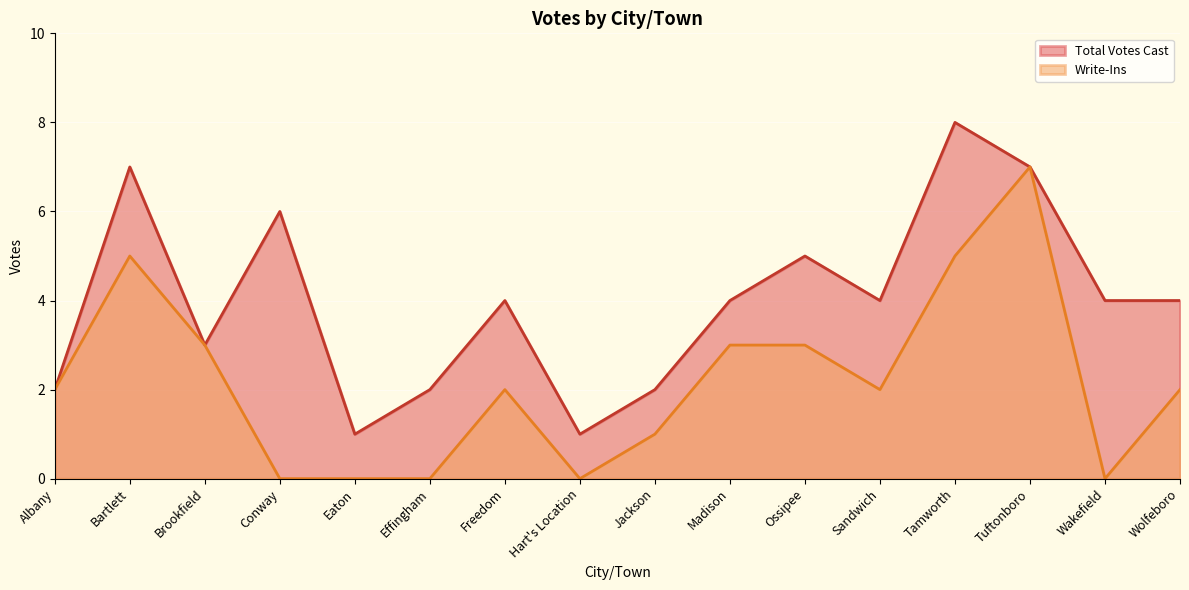

How many distinct data groups are displayed?

2